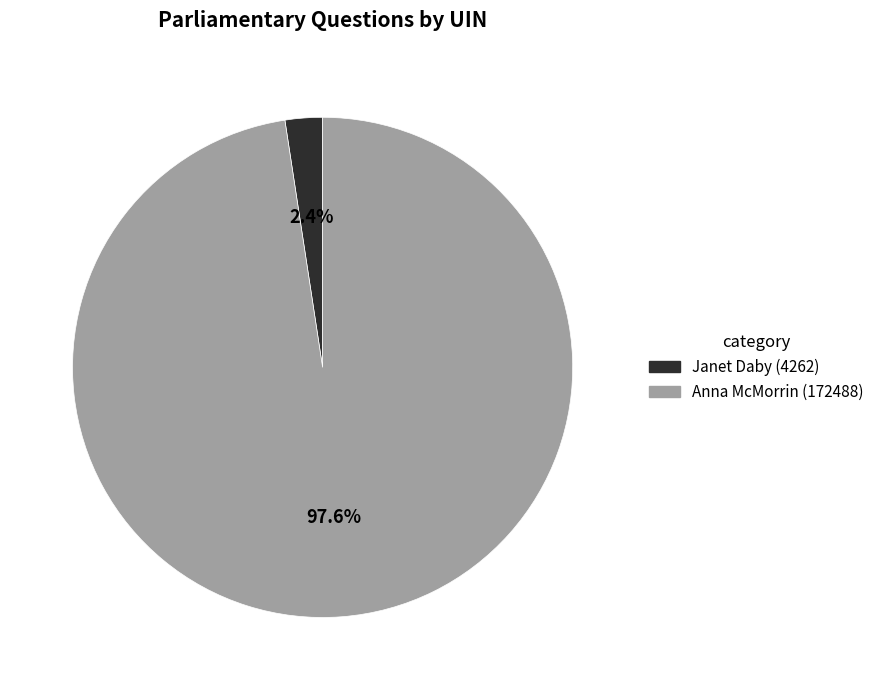

The Janet Daby (4262) slice represents 9% of the pie. True or false?

False